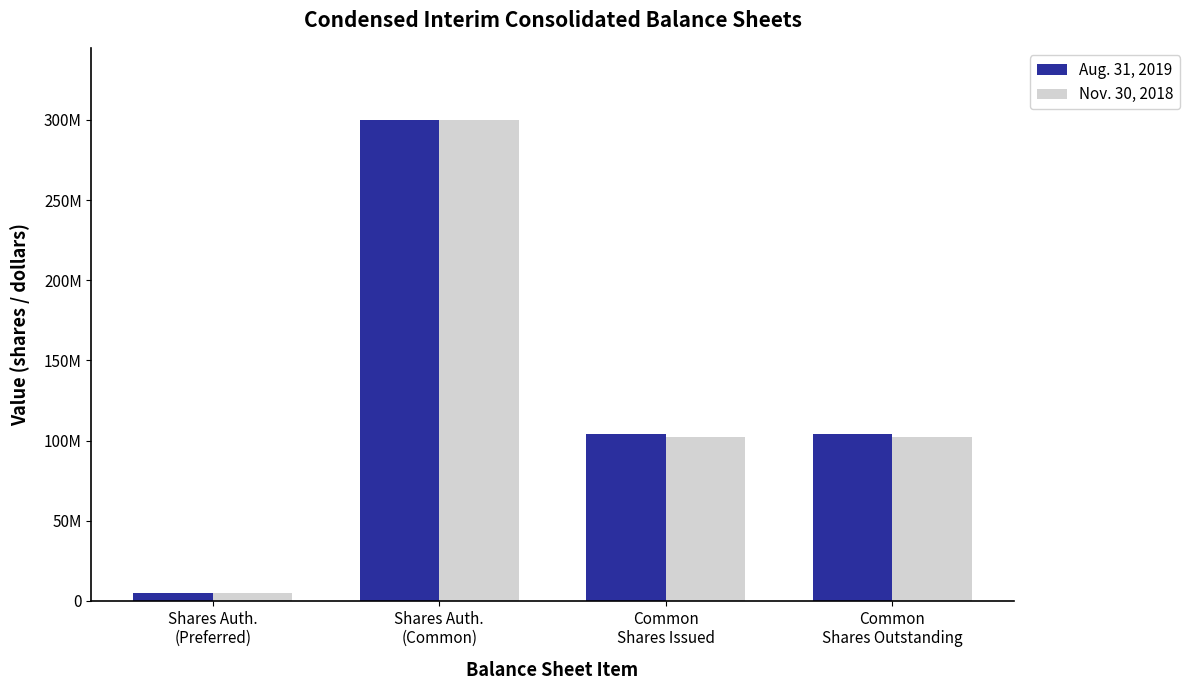

At how many categories does at least one series exceed 286637457?

1